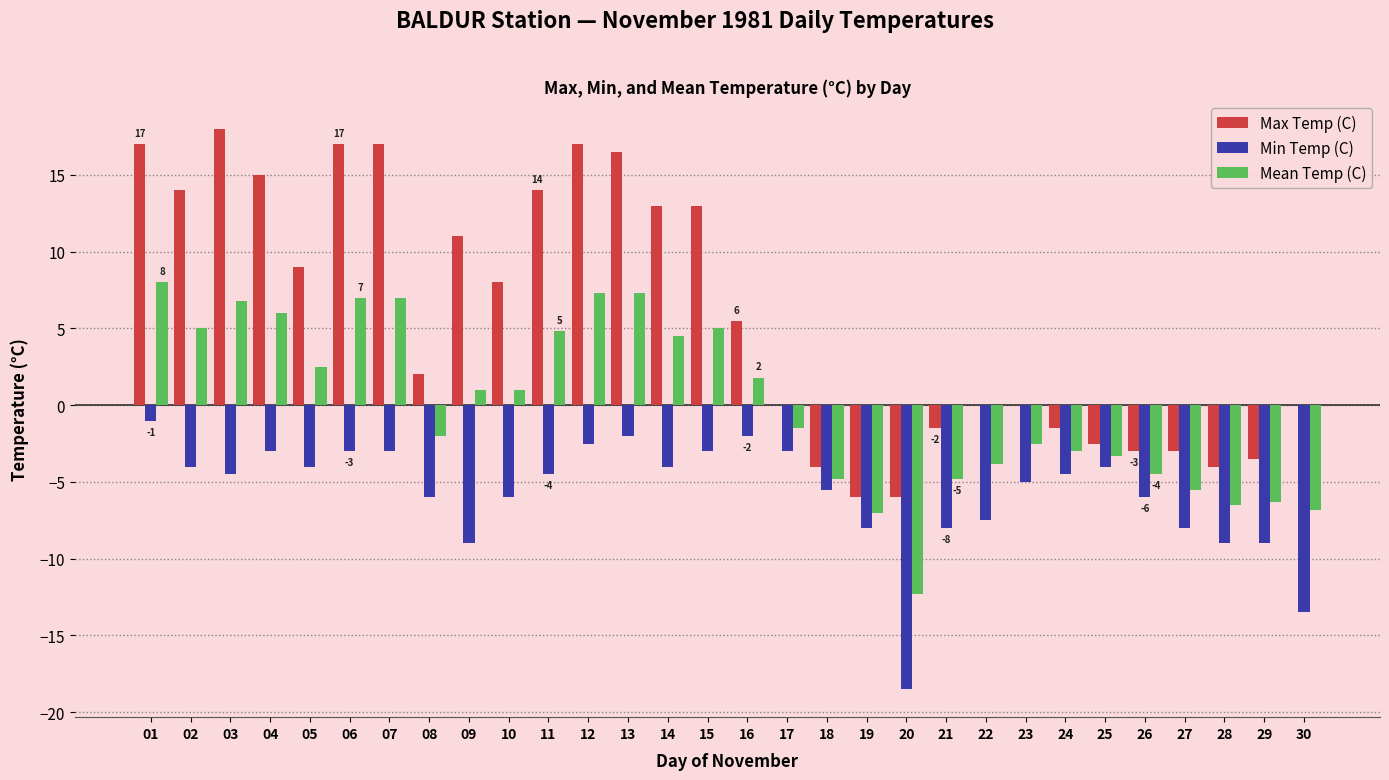

Count the number of categories in the chart.

30